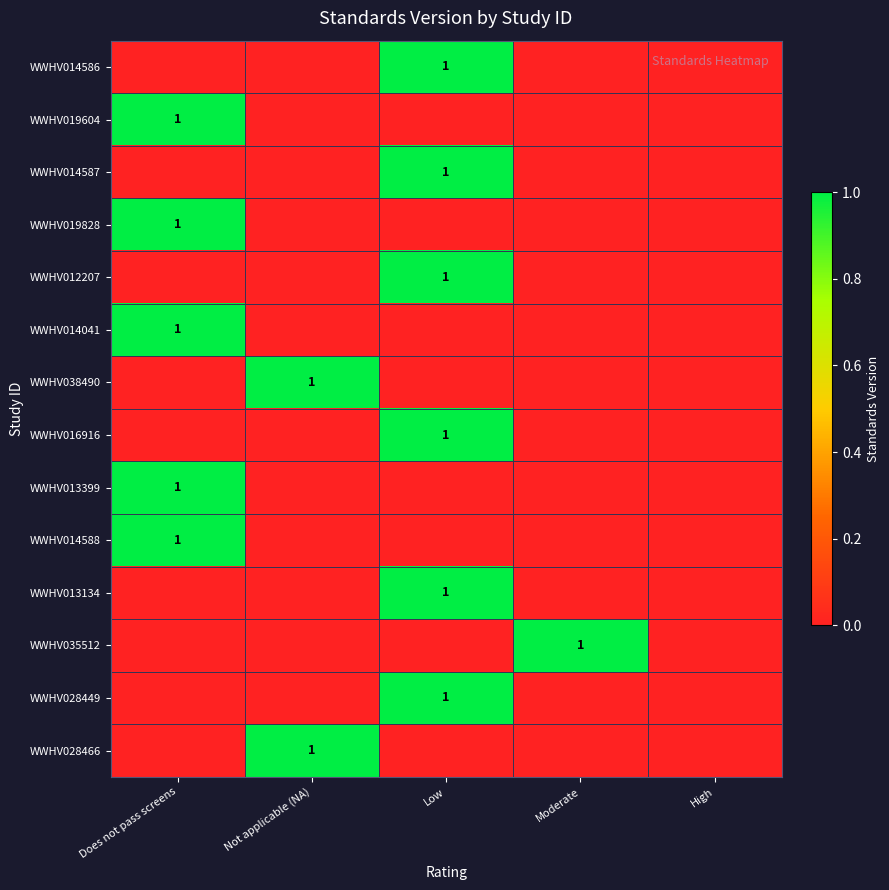

At how many categories does at least one series exceed 0?

4